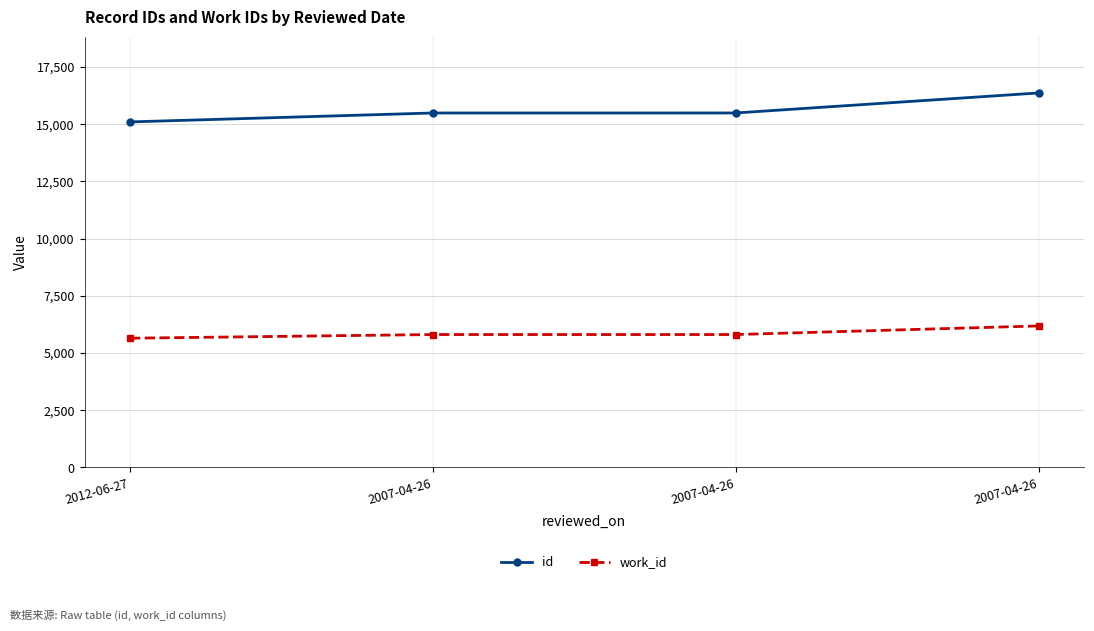

What are all the series names shown in the legend?

id, work_id